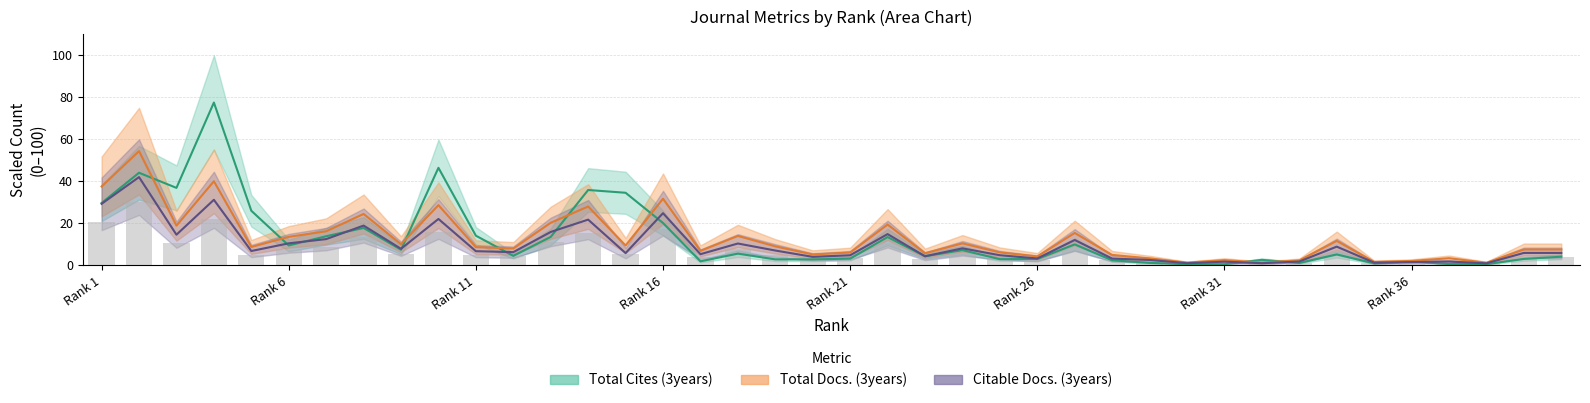

What is the total value across all series at 17?

14.1